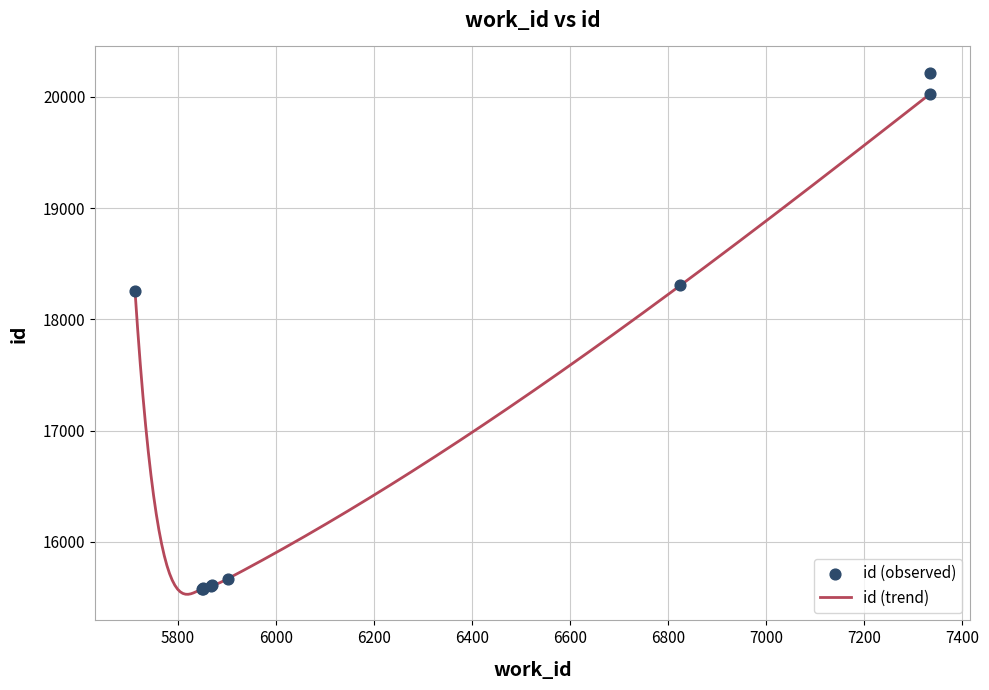

What is the change in value from 5868 to 7335?

+4420